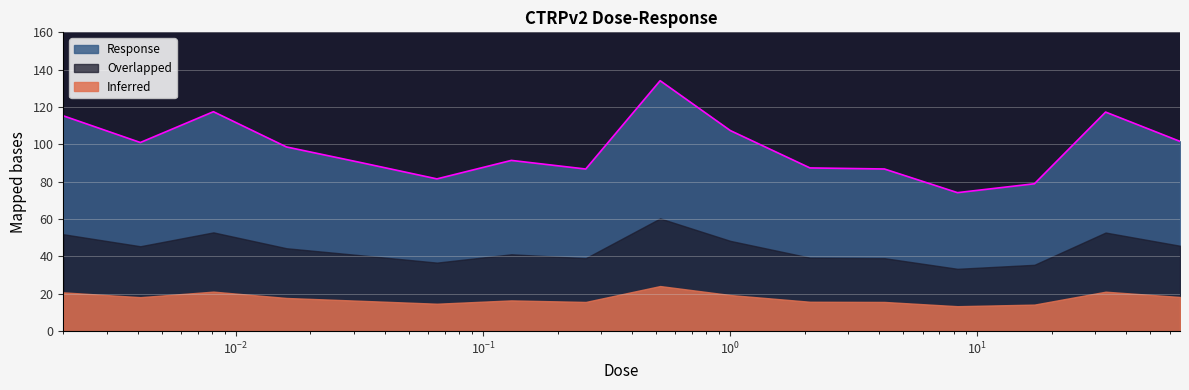

The value at 66.0 is 101.6. True or false?

True